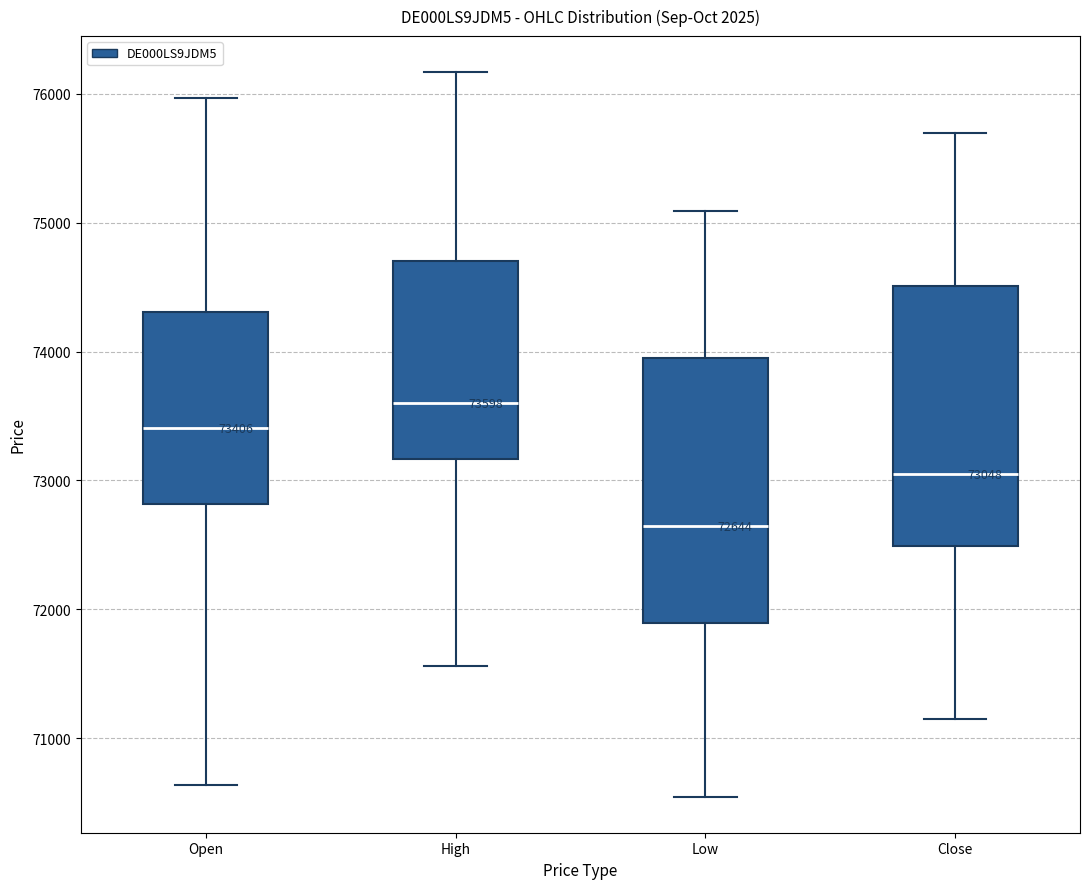

Which box has the lowest median line?

Low